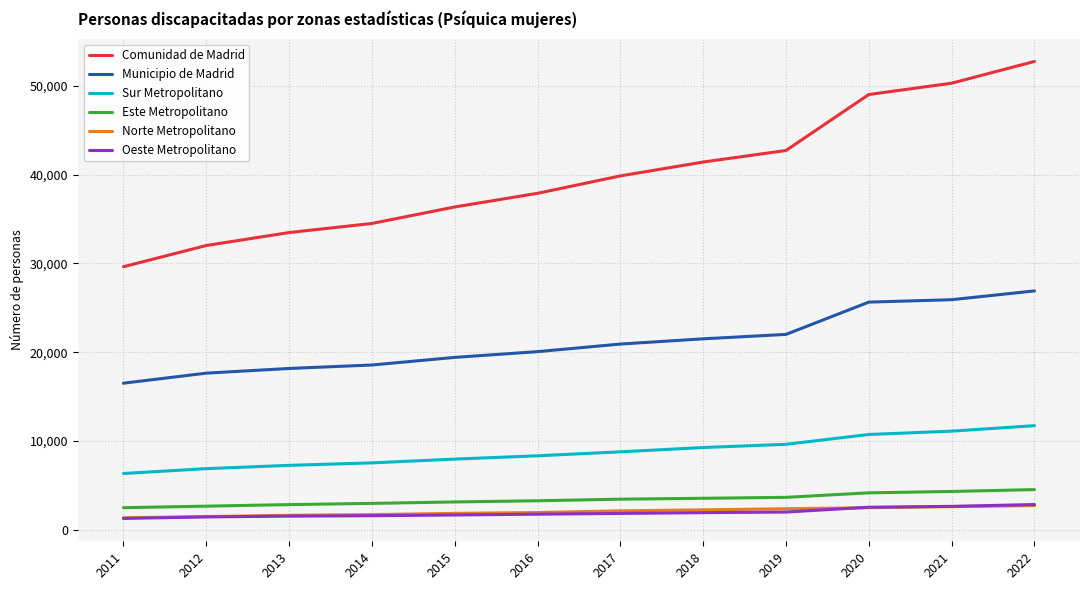

What is the greatest value displayed?

52774